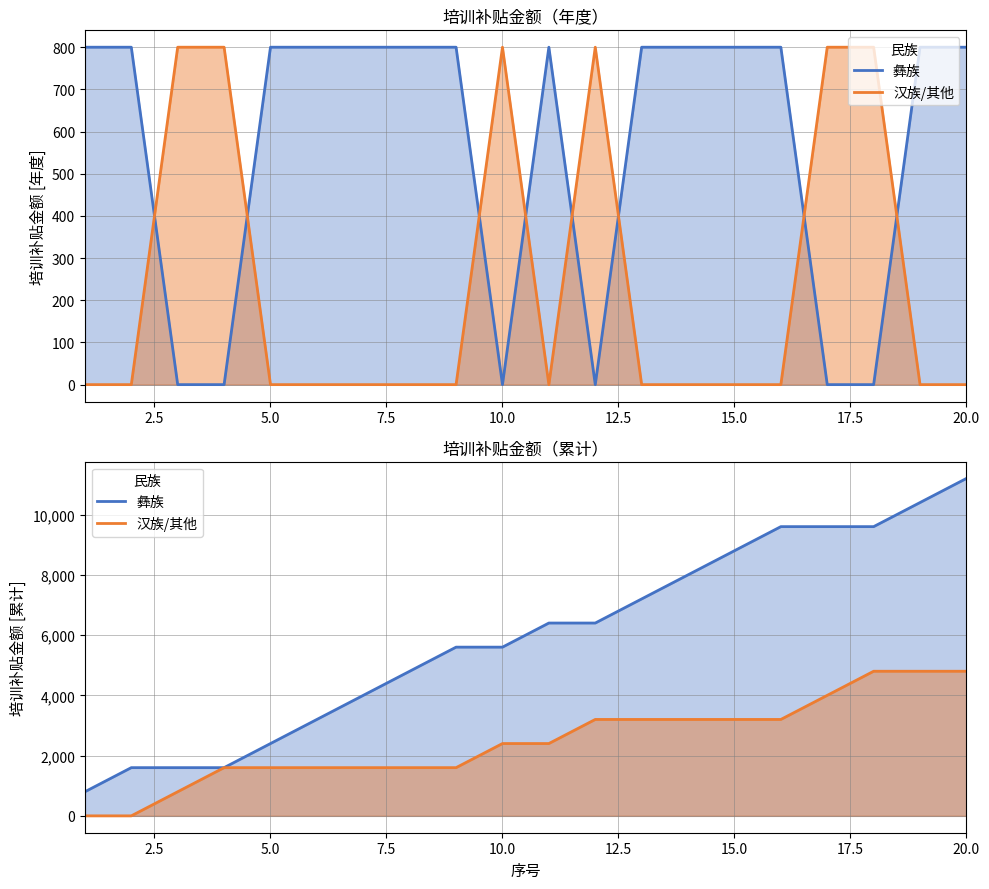

Reading left to right, extract all data points from this chart.

彝族: 800	1600	1600	1600	2400	3200	4000	4800	5600	5600	6400	6400	7200	8000	8800	9600	9600	9600	10400	11200
汉族/其他: 0	0	800	1600	1600	1600	1600	1600	1600	2400	2400	3200	3200	3200	3200	3200	4000	4800	4800	4800